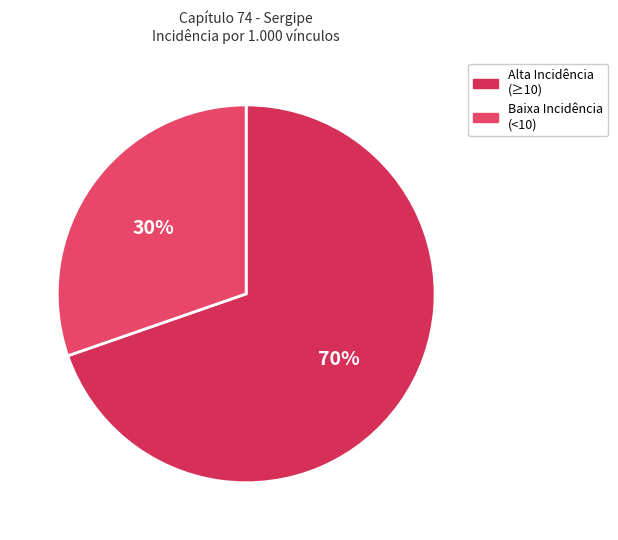

Rank the categories by value from highest to lowest.

Alta Incidência (≥10), Baixa Incidência (<10)